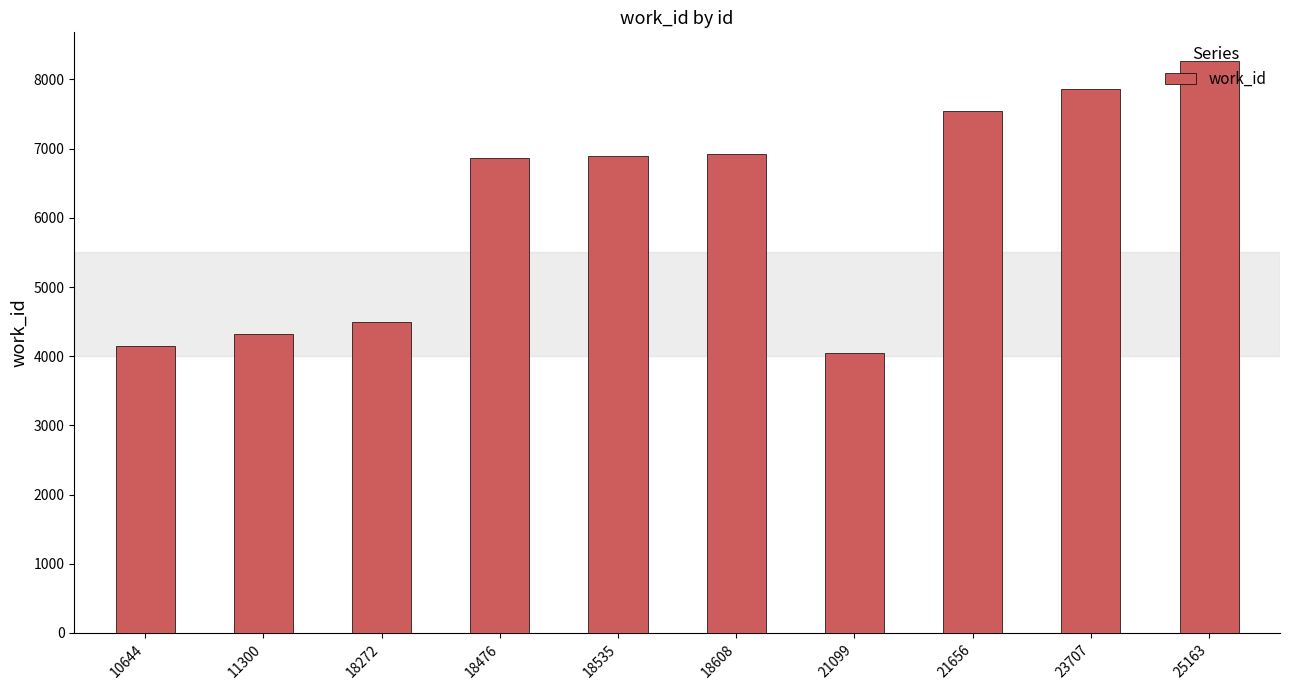

What is the smallest value displayed?

4040